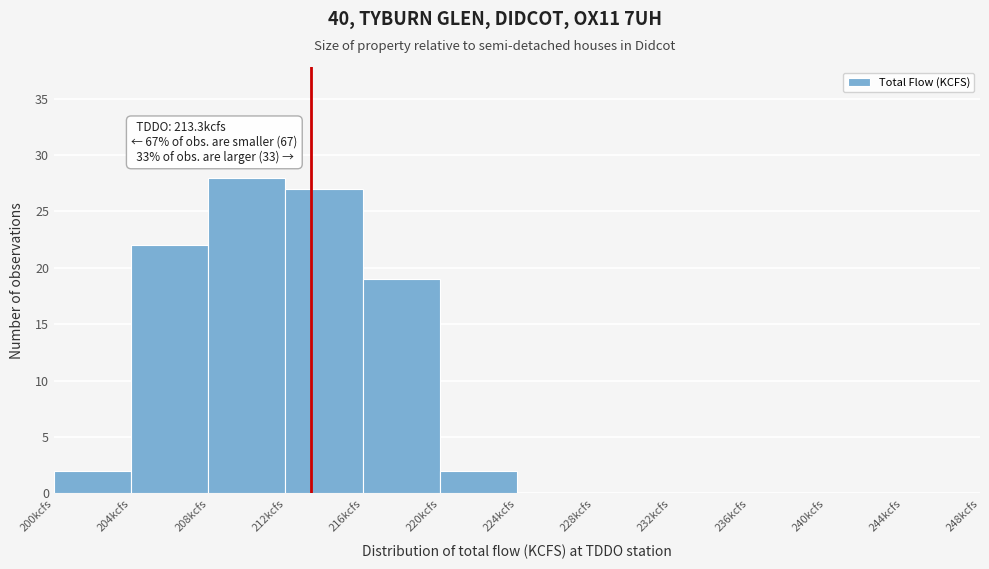

Over which range of the x-axis is the bar tallest?

208 to 212